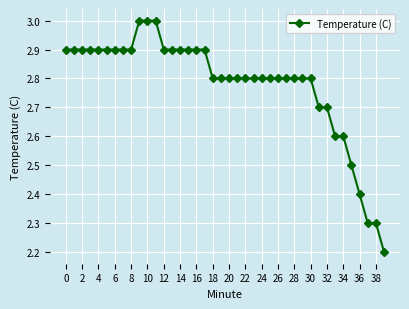

What is the difference between the second highest and second lowest values?

0.7